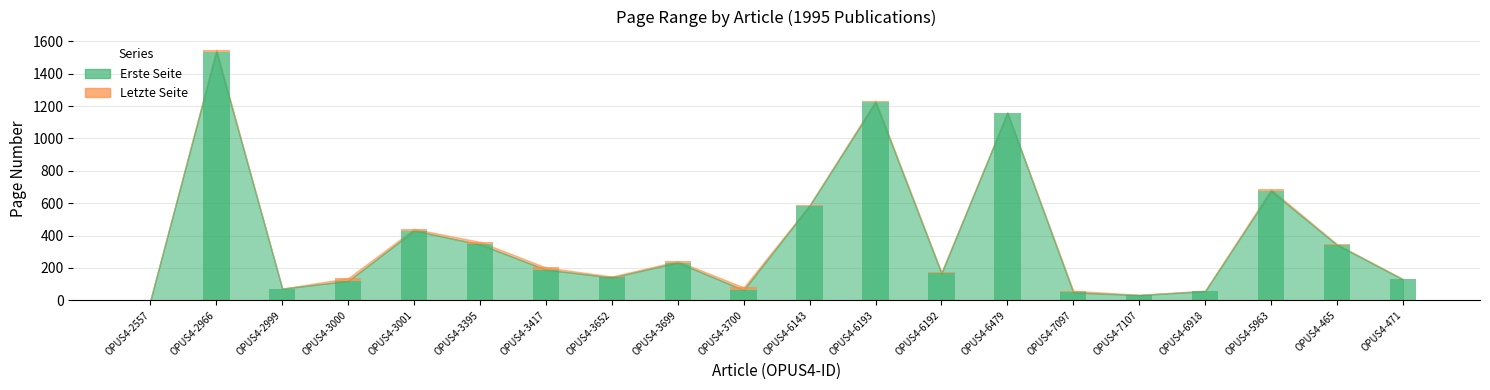

What is the greatest value displayed?

1537